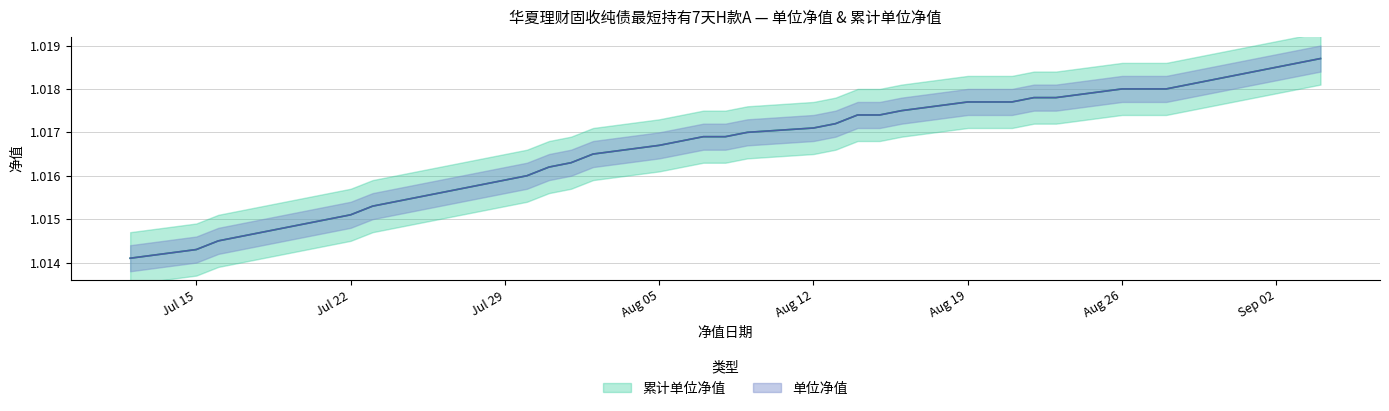

True or false: 单位净值 and 累计单位净值 intersect in this chart.

False